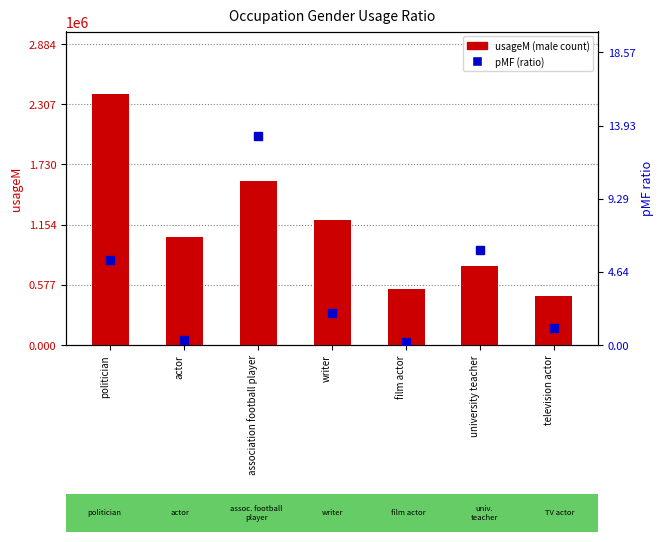

Which has a higher value, association football player or politician?

politician